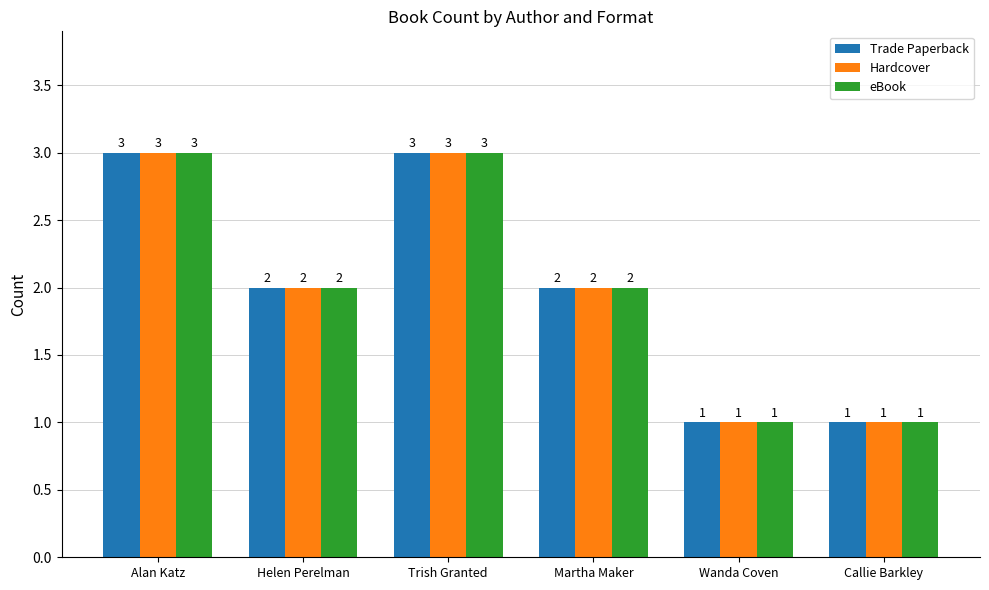

What is the sum of all Hardcover values?

12